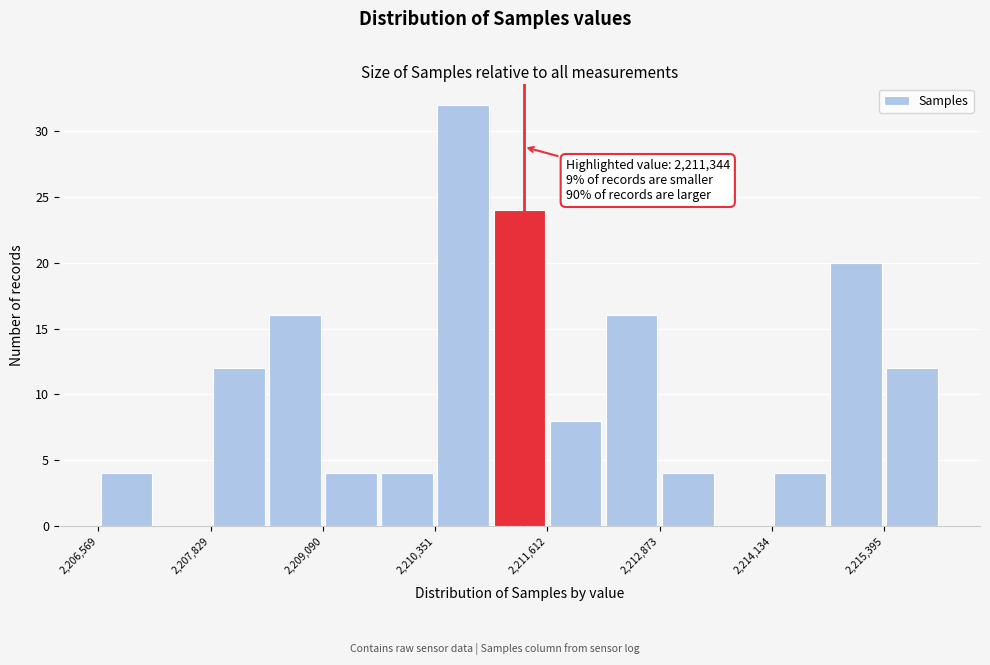

Around what value on the x-axis is the tallest bar? Give the approximate position of its centre, as read against the axis.

2210600